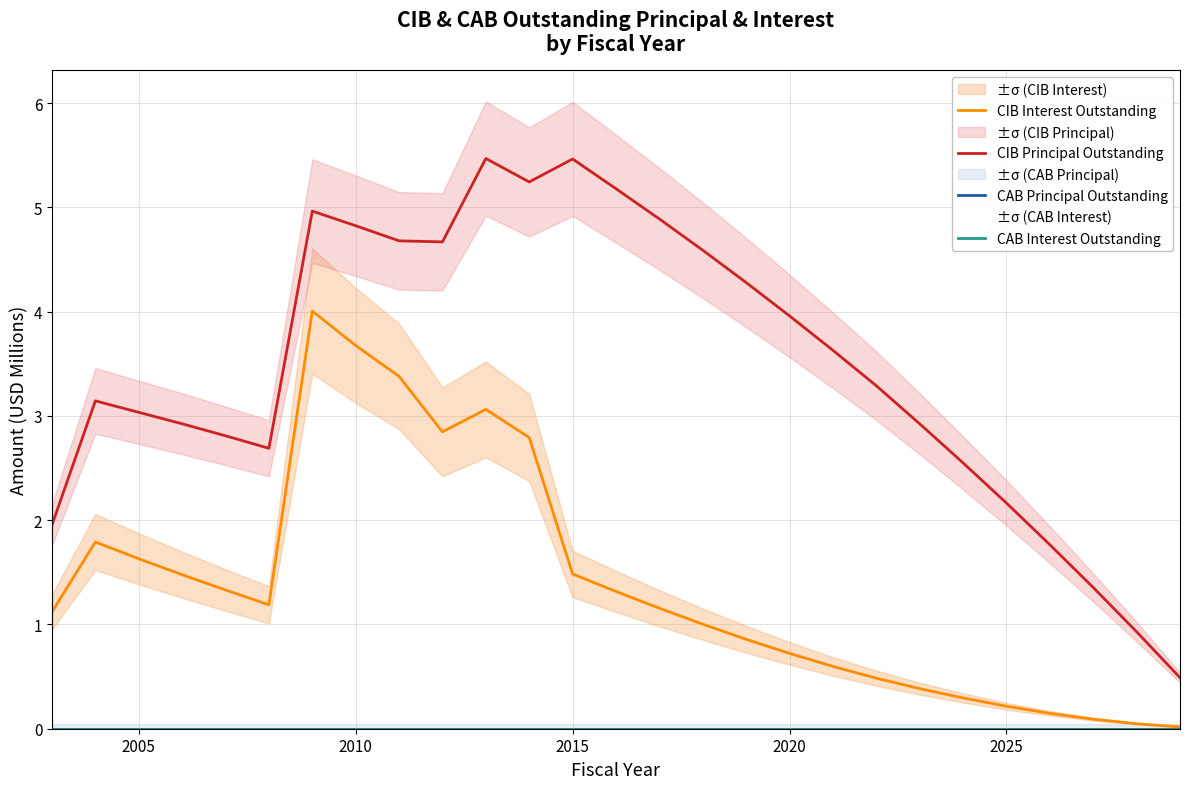

Which series has the largest range (max minus min)?

CIB Principal Outstanding